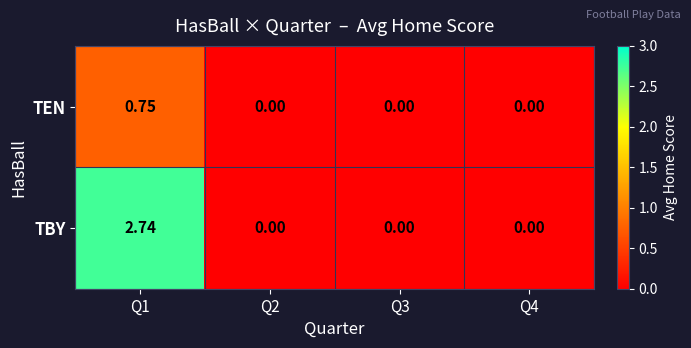

Rank the series by their maximum value, from lowest to highest.

TEN, TBY